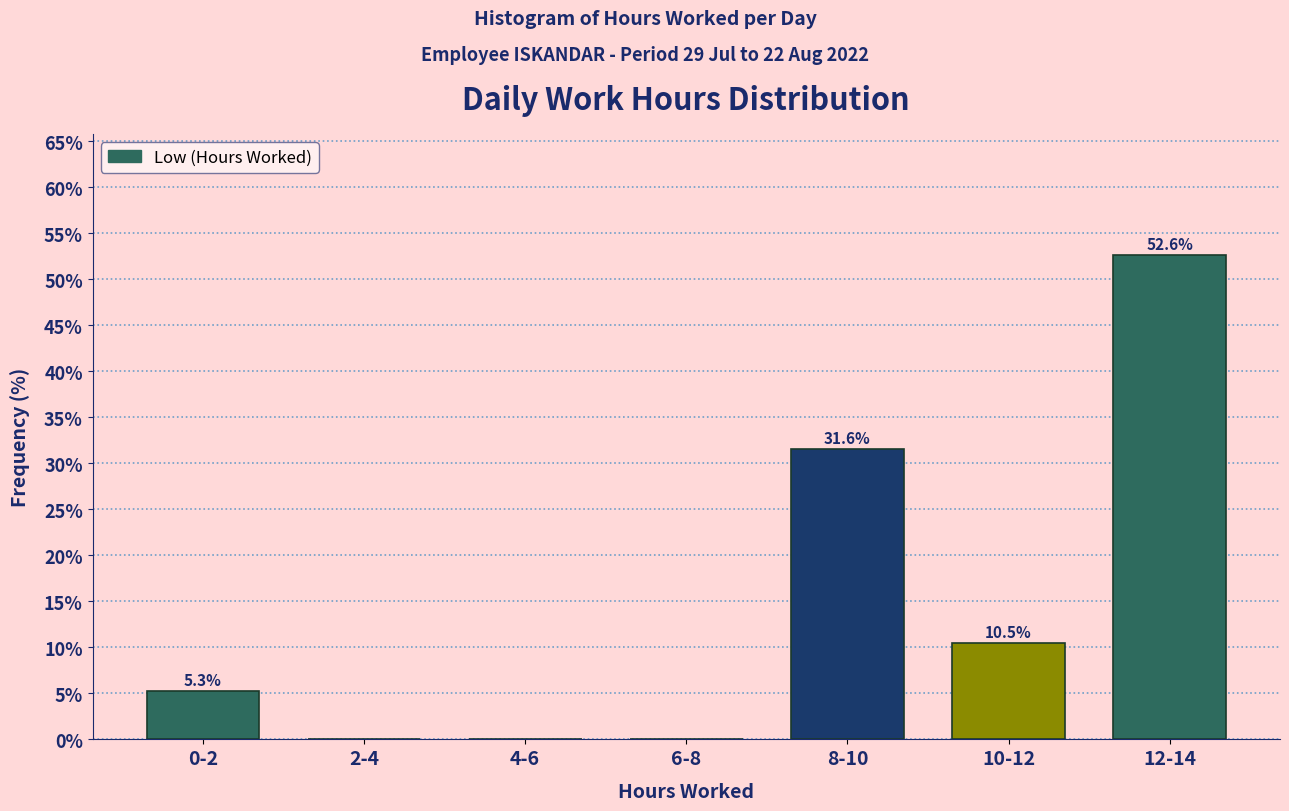

Reading left to right, transcribe all the data shown in this chart.

0-2=5.3	2-4=0.0	4-6=0.0	6-8=0.0	8-10=31.6	10-12=10.5	12-14=52.6